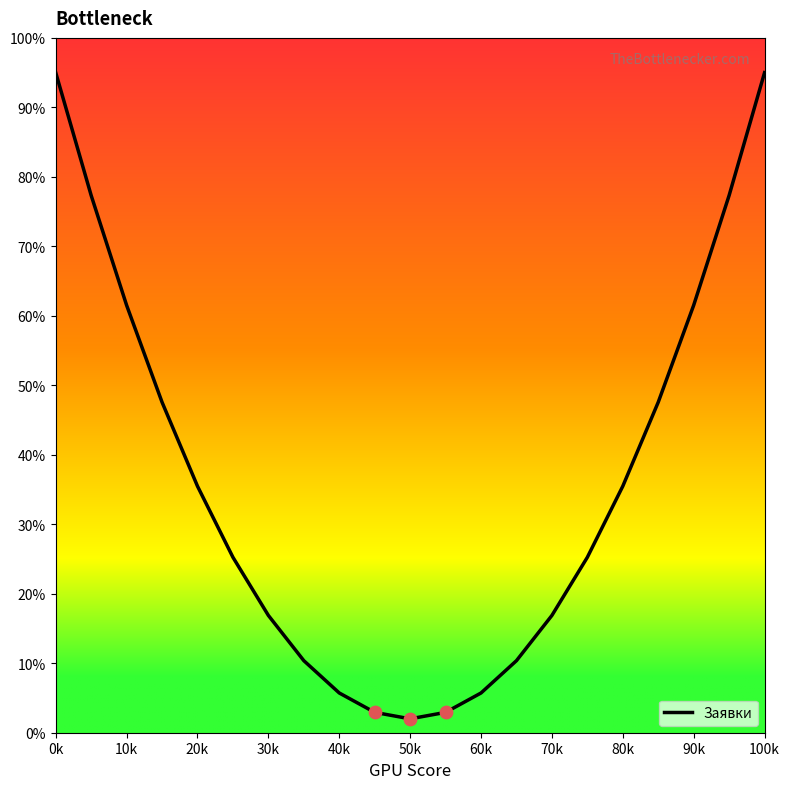

What is the difference between the maximum and minimum values?

93.0